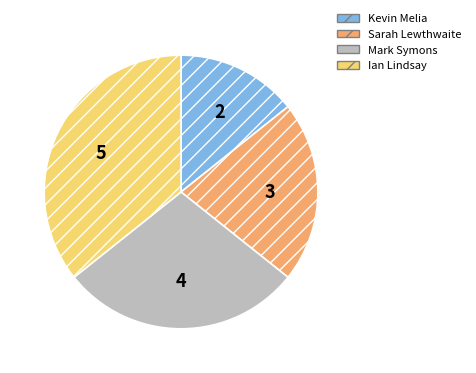

Is the sum of Mark Symons and Kevin Melia greater than half?

No